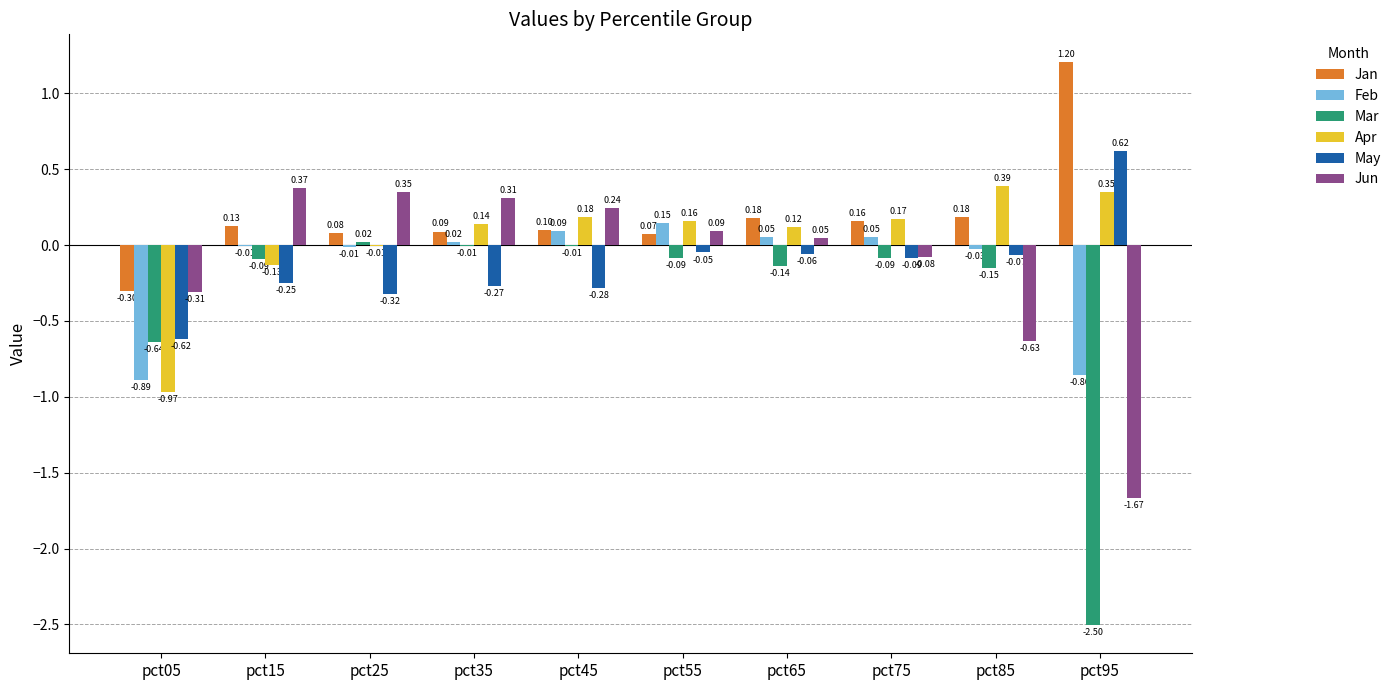

How many data points in Mar are above 0?

1